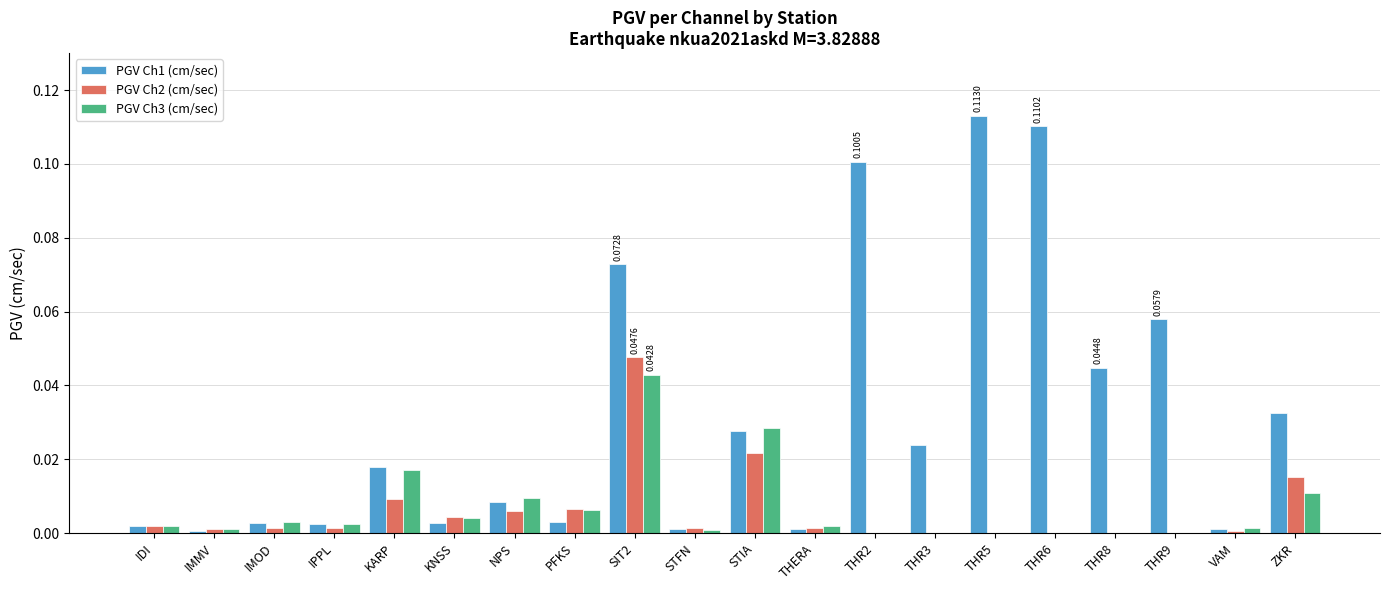

Is it true that PGV Ch1 (cm/sec) equals 0.1 at ZKR?

False